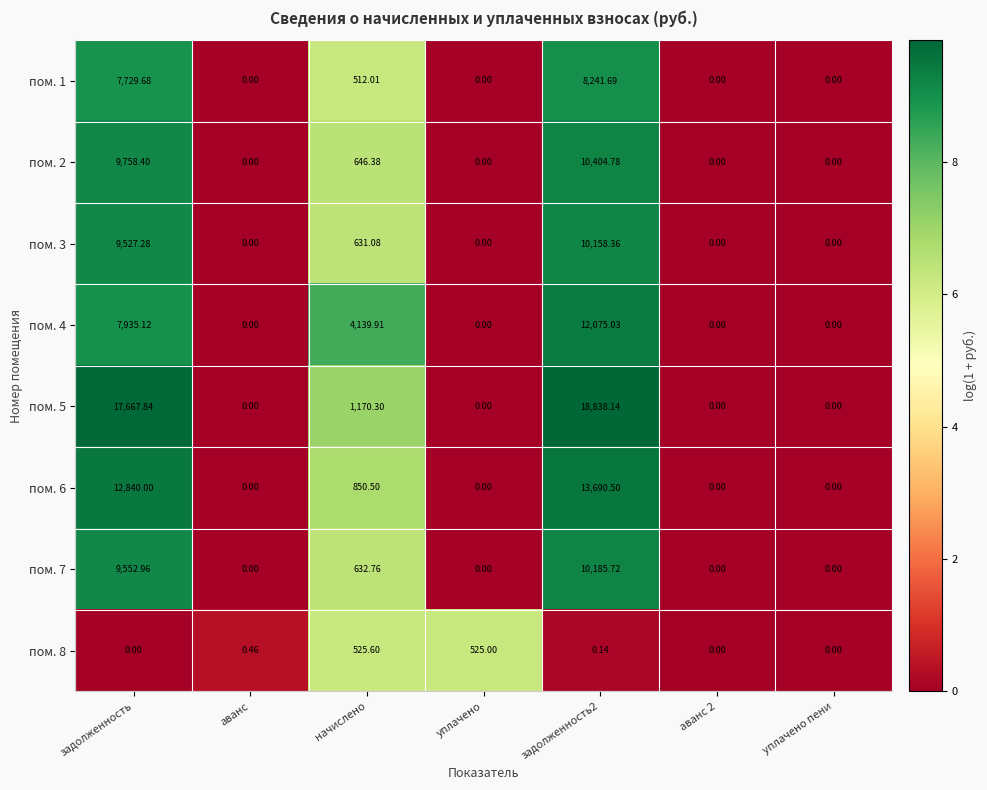

Which series changed the most between задолженность and аванс?

пом. 5